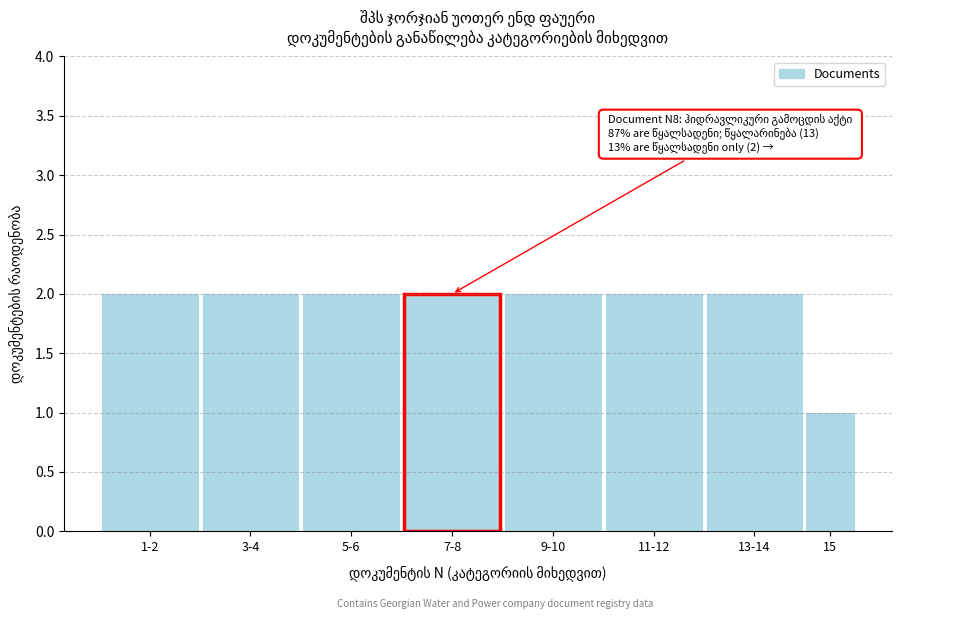

Reading left to right, what are all the values shown in this chart?

2	2	2	2	2	2	2	1